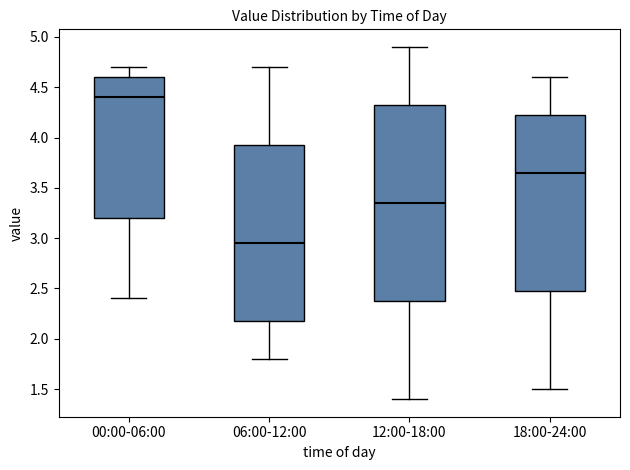

Reading left to right, transcribe this box plot: for each box, give where its median line is, the range the box spans, and where its two whiskers end, as read against the y-axis. The values are not printed on the chart, so give them approximately, as read against the axis.

00:00-06:00: median 4.40, box 3.20 to 4.60, whiskers 2.40 to 4.70
06:00-12:00: median 2.95, box 2.20 to 3.95, whiskers 1.80 to 4.70
12:00-18:00: median 3.35, box 2.40 to 4.35, whiskers 1.40 to 4.90
18:00-24:00: median 3.65, box 2.50 to 4.25, whiskers 1.50 to 4.60